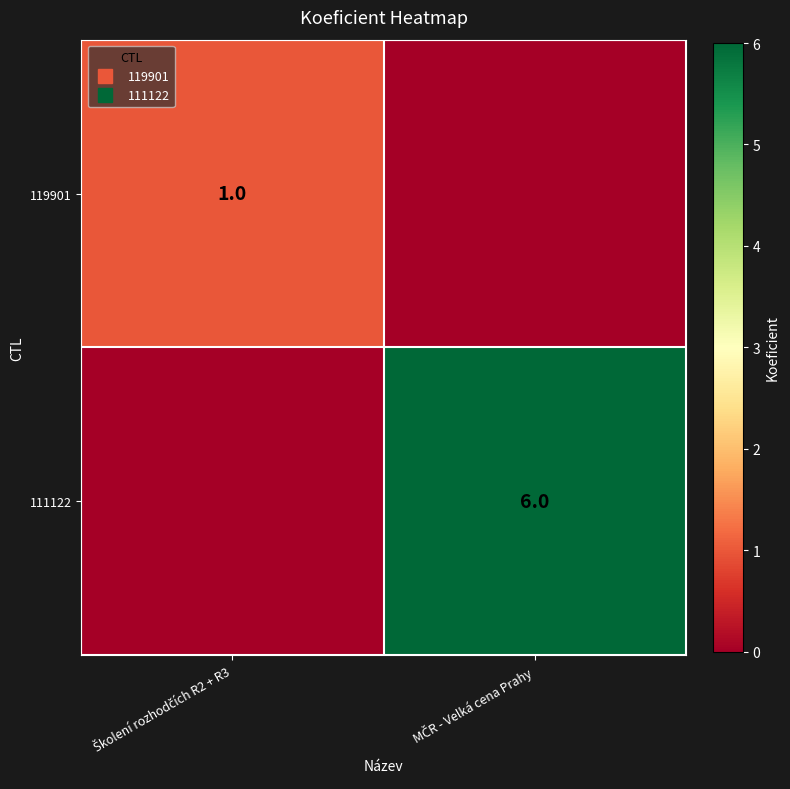

List the labels in order of 111122 value, smallest first.

Školení rozhodčích R2 + R3, MČR - Velká cena Prahy